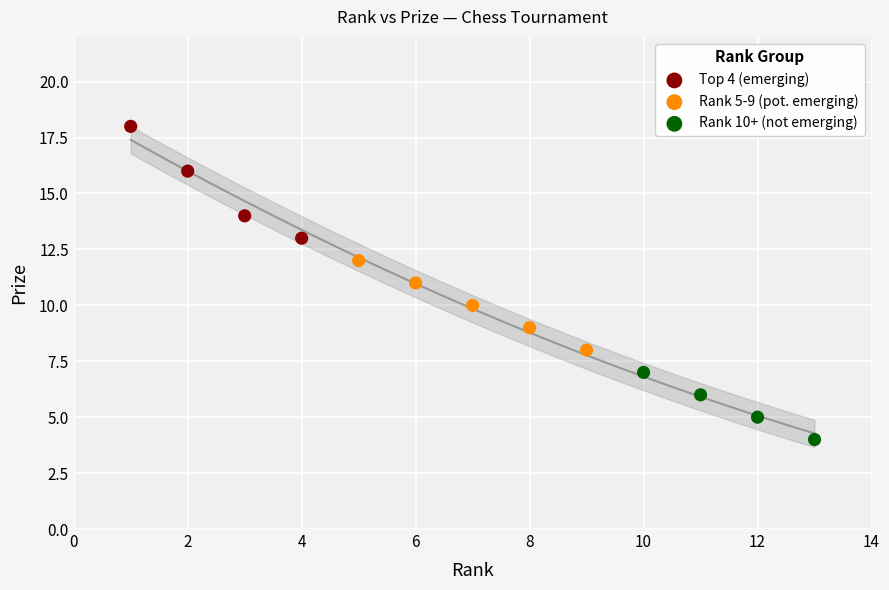

What are all the series names shown in the legend?

Top 4 (emerging), Rank 5-9 (pot. emerging), Rank 10+ (not emerging)